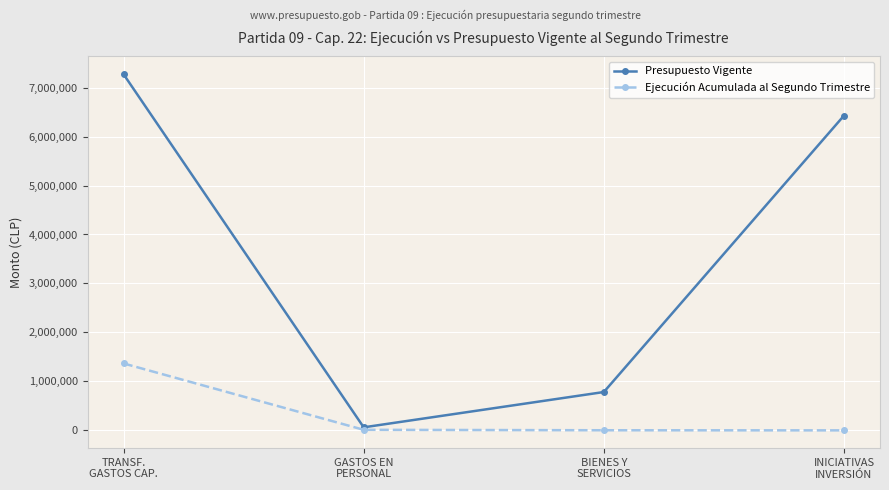

At which category is the sum across all series the highest?

TRANSF.
GASTOS CAP.